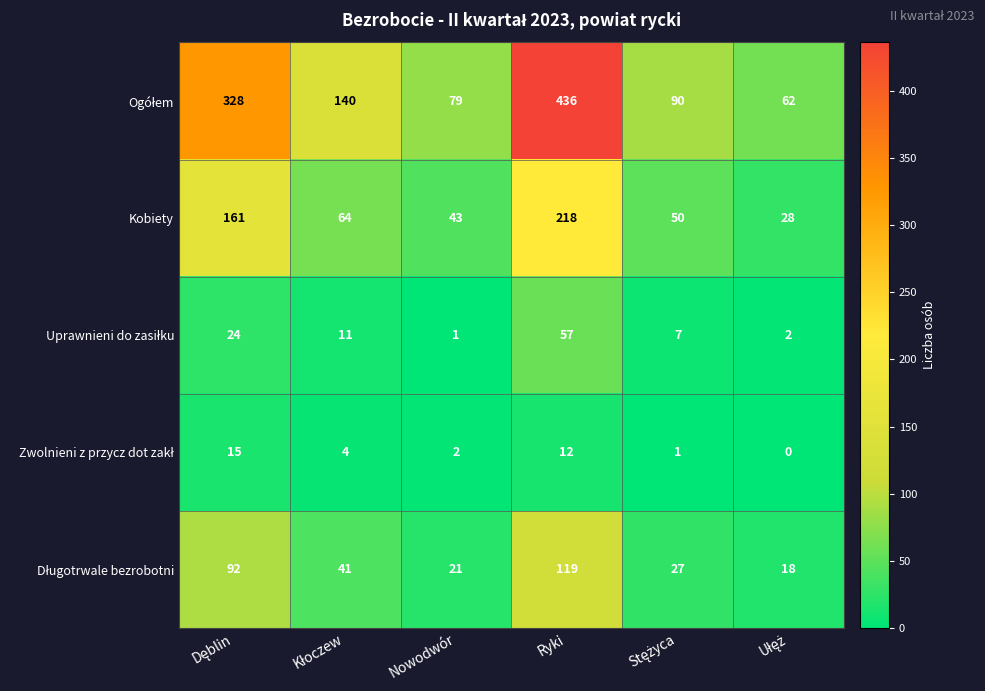

What is the maximum value shown in the chart?

436